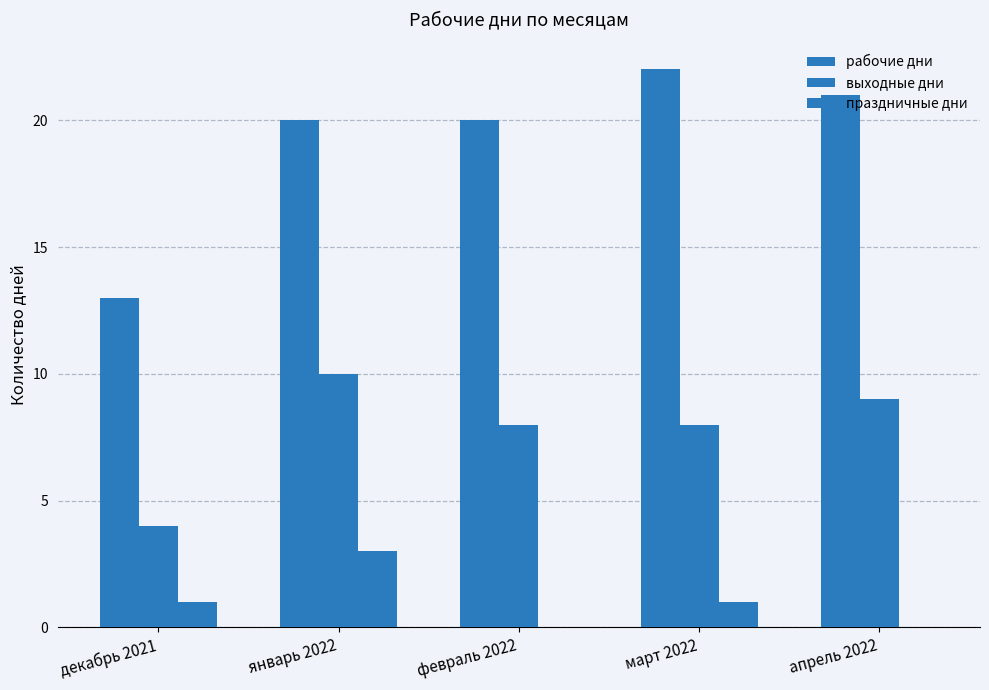

Reading left to right, transcribe all the data shown in this chart.

рабочие дни: декабрь 2021=13	январь 2022=20	февраль 2022=20	март 2022=22	апрель 2022=21
выходные дни: декабрь 2021=4	январь 2022=10	февраль 2022=8	март 2022=8	апрель 2022=9
праздничные дни: декабрь 2021=1	январь 2022=3	февраль 2022=0	март 2022=1	апрель 2022=0